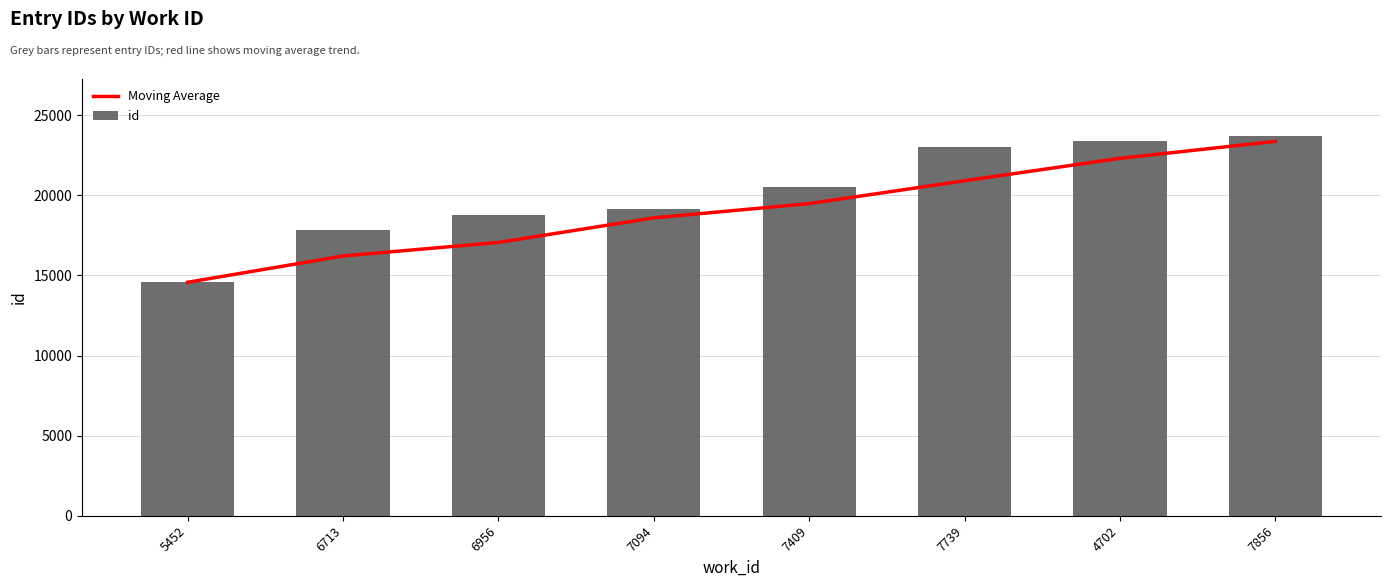

The value of Moving Average at 7739 is 20914.3. True or false?

True